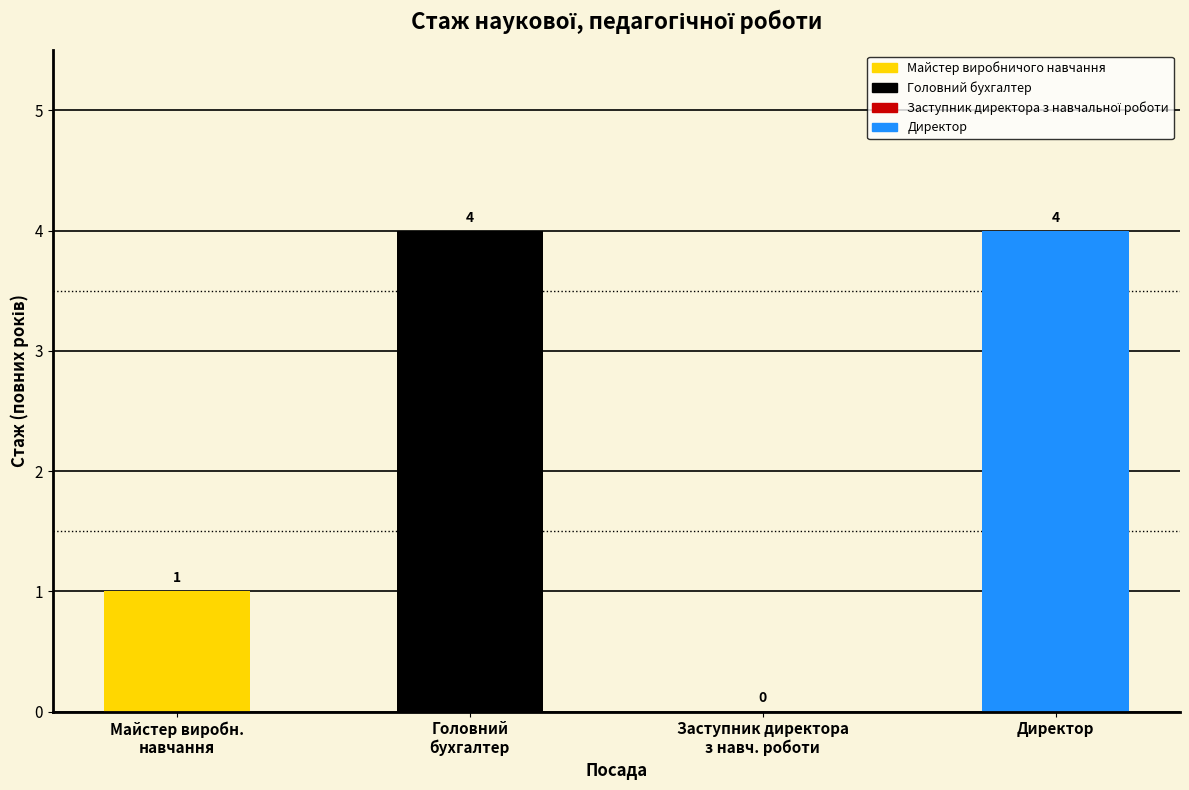

How many values are between 1 and 4?

3